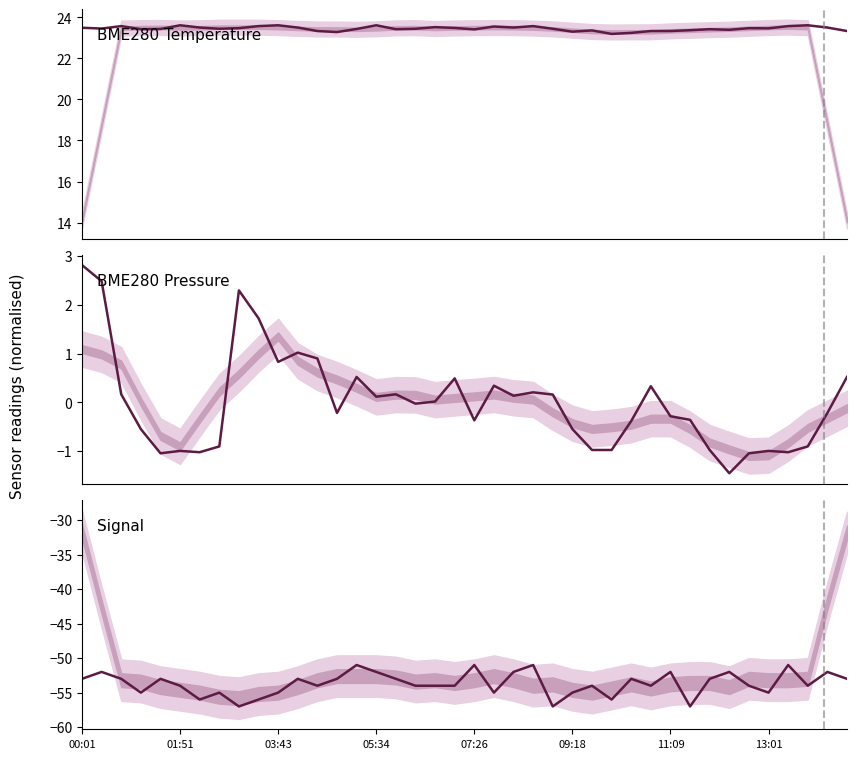

What is the minimum value shown in the chart?

-57.0